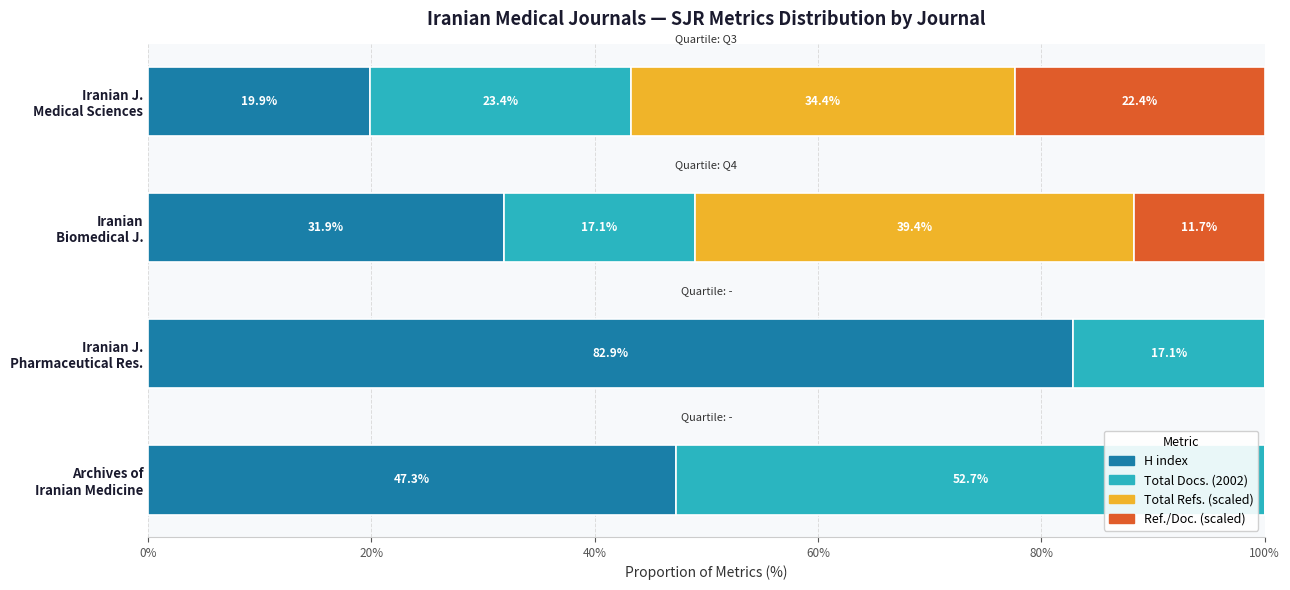

What is the maximum value for H index?

82.9